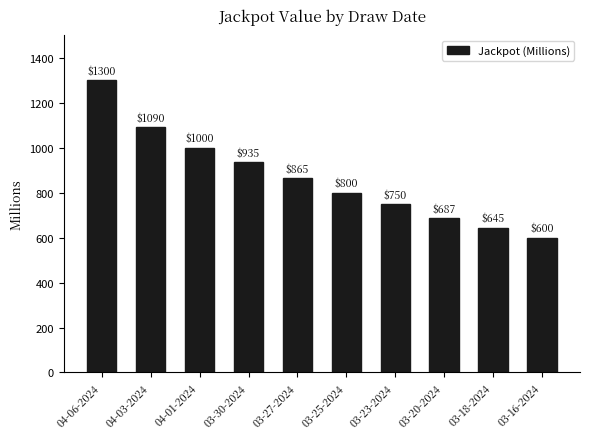

Reading left to right, what are all the values shown in this chart?

1300	1090	1000	935	865	800	750	687	645	600